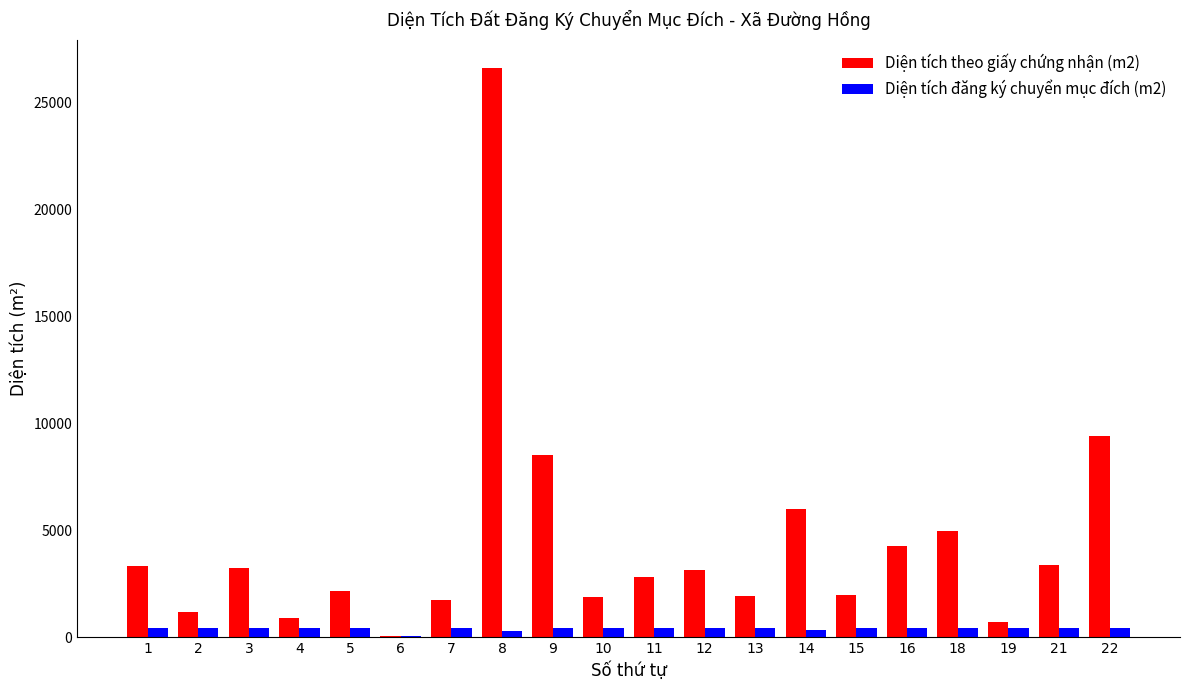

Which series changed the most between 10 and 21?

Diện tích theo giấy chứng nhận (m2)